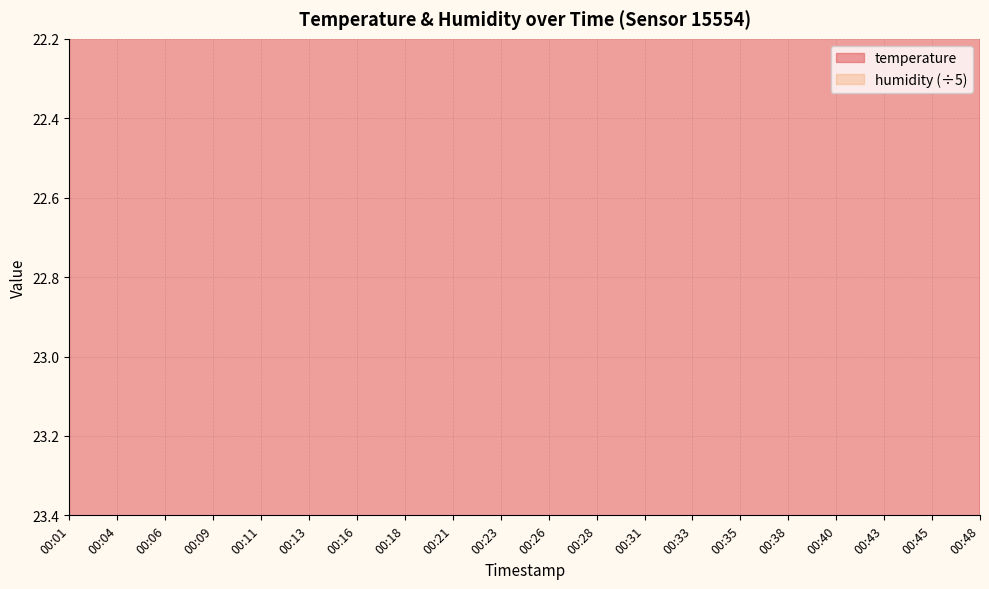

Which has a higher value, 00:16 or 00:09?

00:09